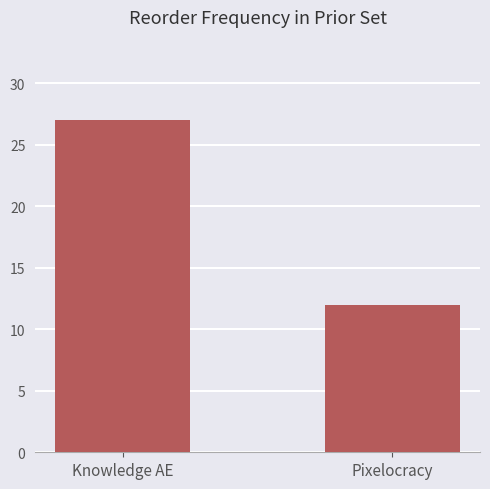

Is it true that the value at Knowledge AE is 27?

True